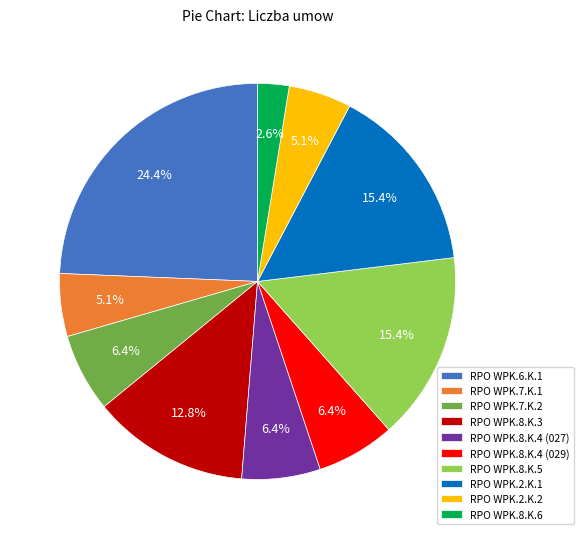

How many slices are in this pie chart?

10